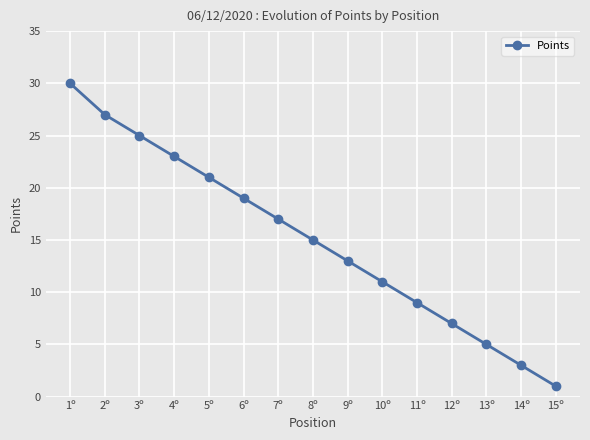

Between 2º and 15º, which is larger?

2º